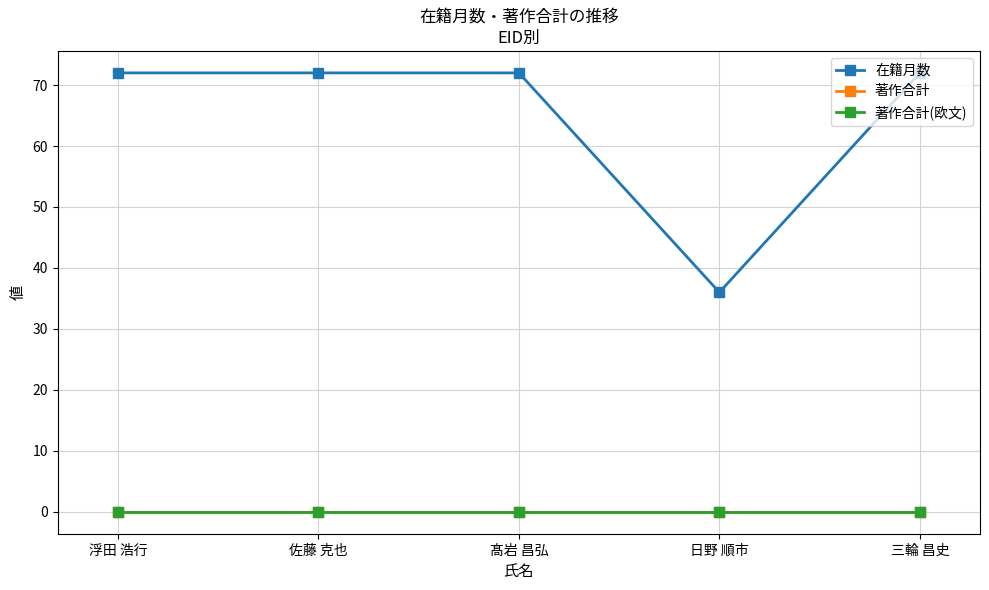

What is the spread (max minus min) of values at 日野 順市?

36